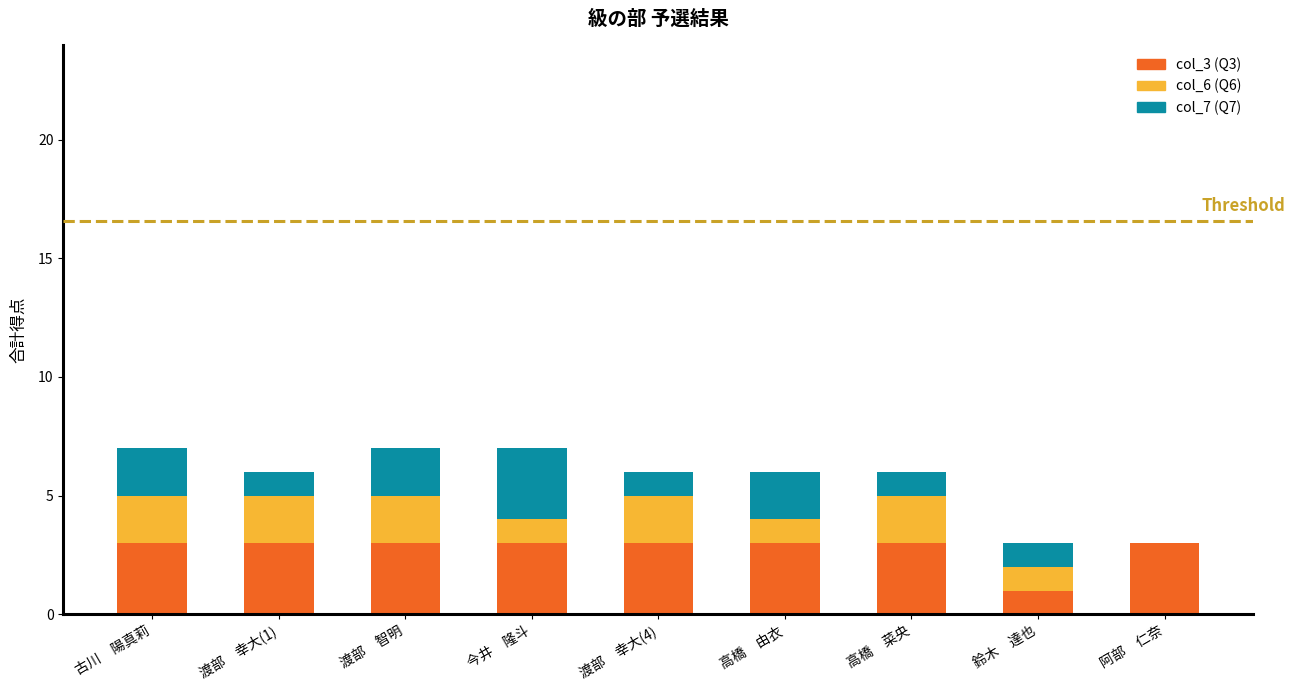

Count the number of data series in this chart.

3